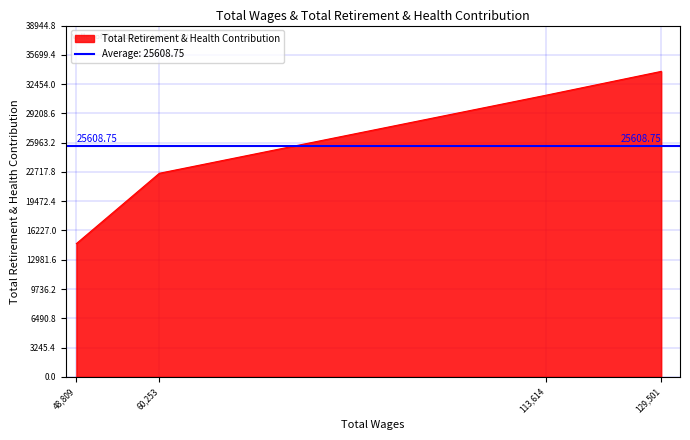

What is the greatest value displayed?

33865